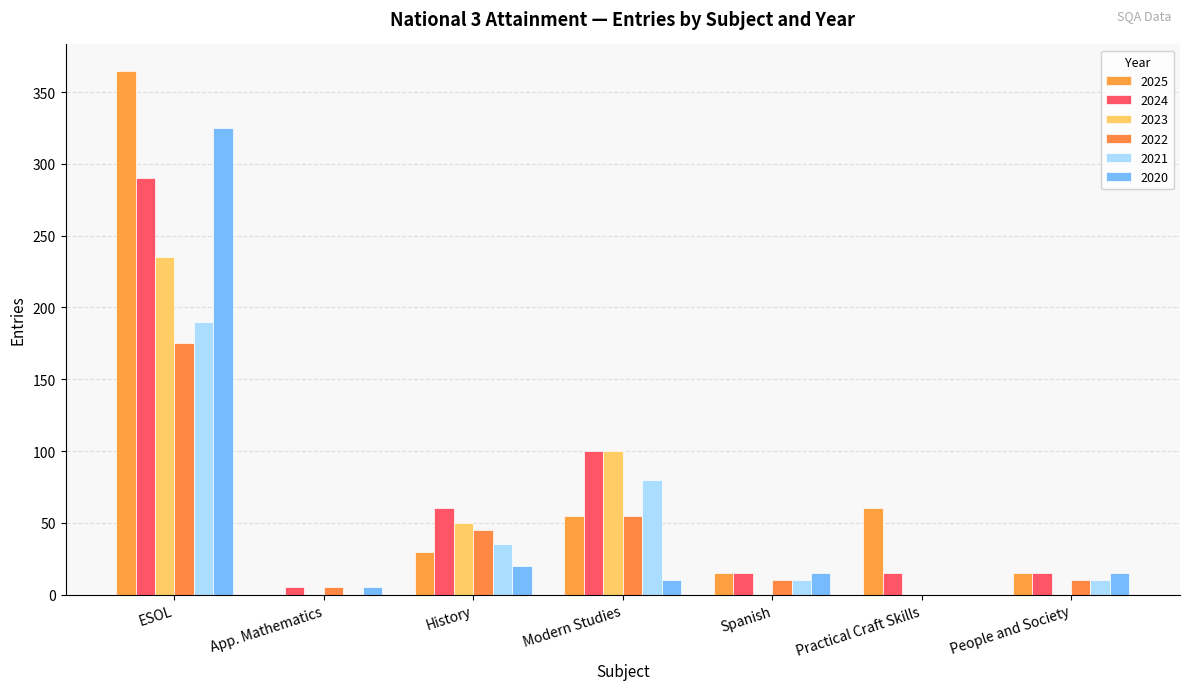

Does the chart contain stacked bars?

No